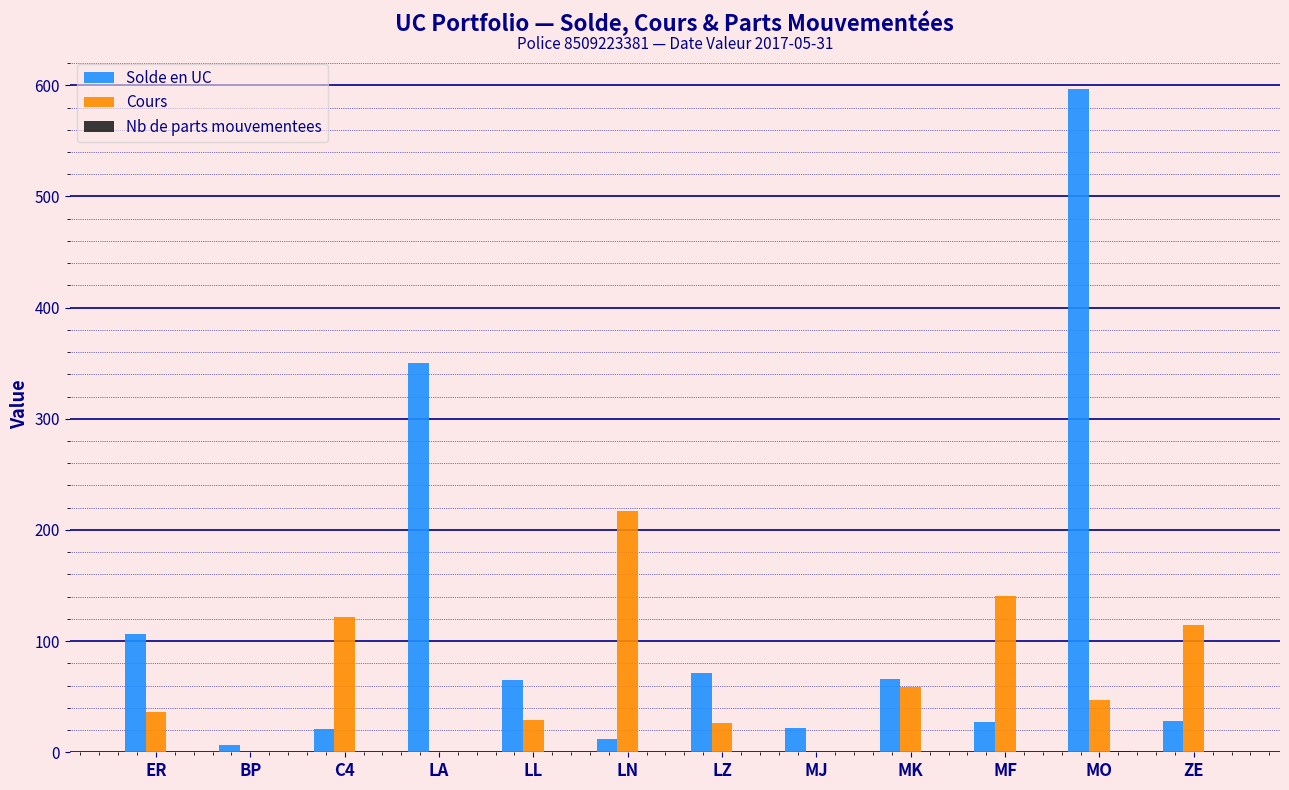

Where is Solde en UC nearest to the value 301?

LA